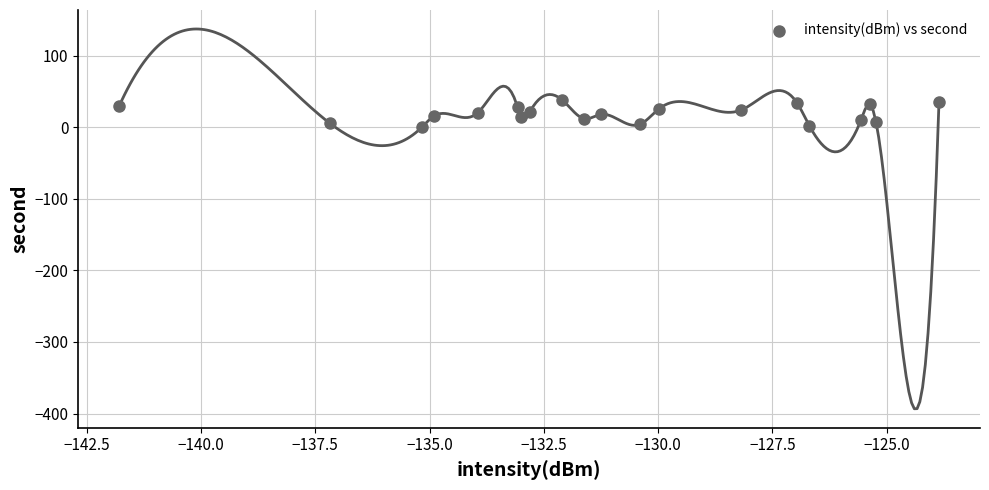

What is the range of Y values (max minus min)?

38